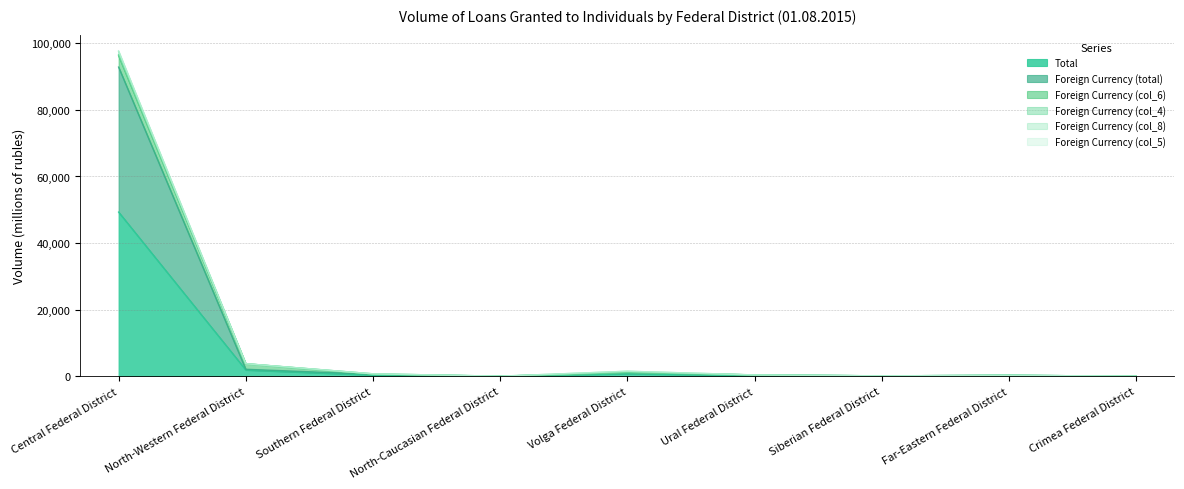

What is the value of the Total point at the 8th from the left?

198